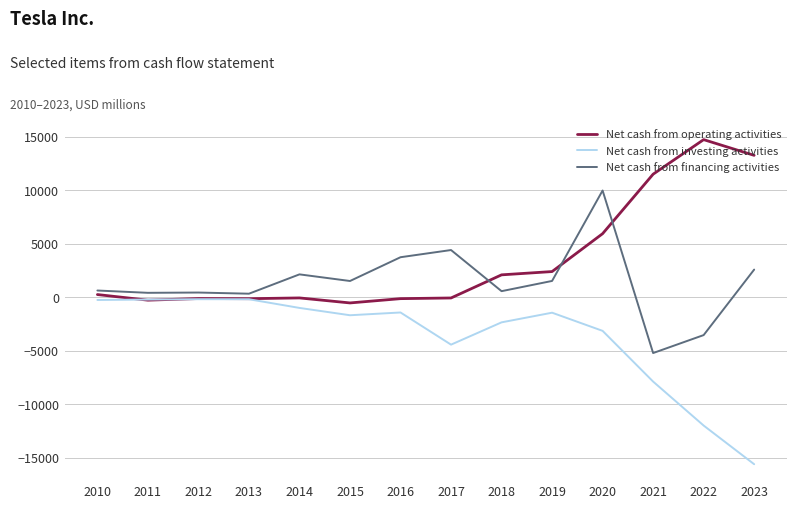

How many lines are shown in the chart?

3